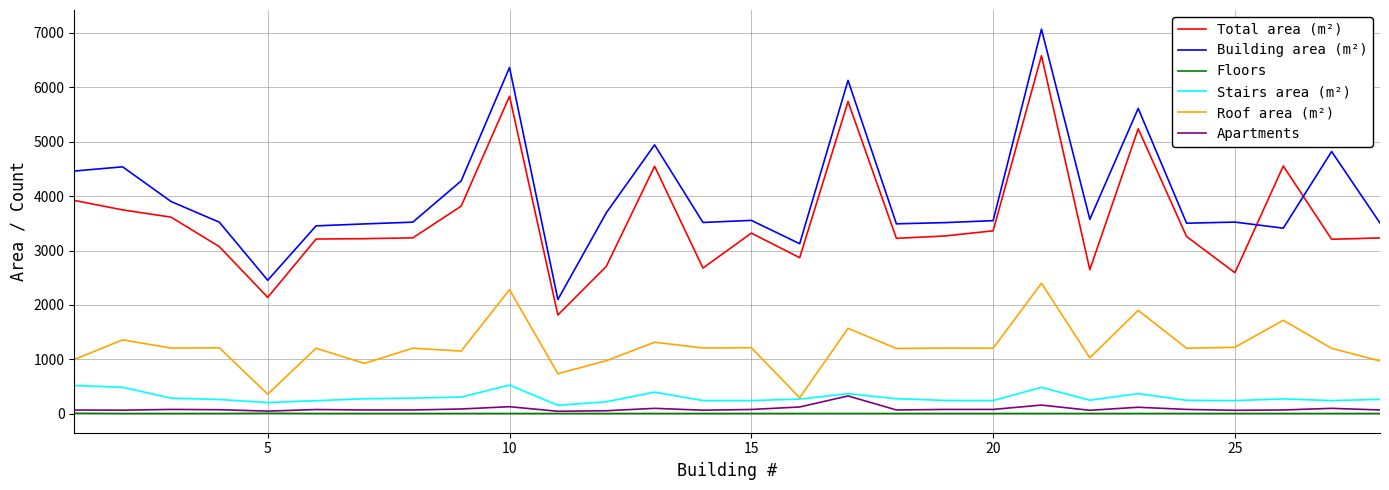

What is the maximum value for Floors?

9.0